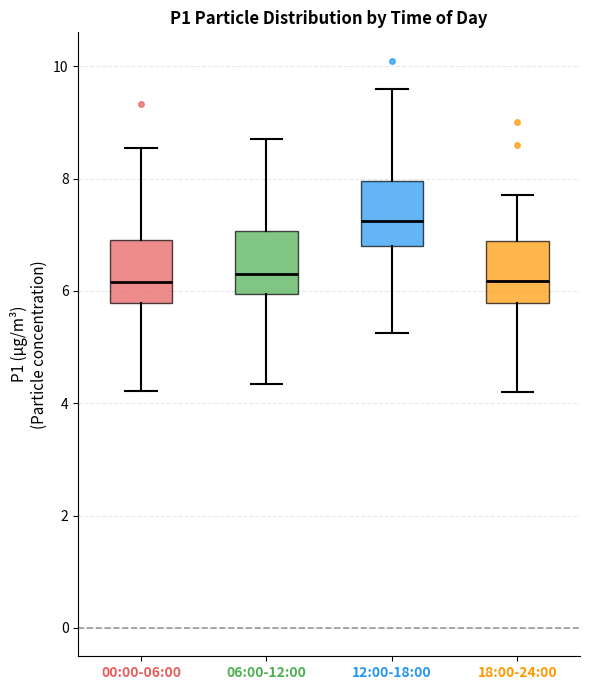

Reading left to right, transcribe this box plot: for each box, give where its median line is, the range the box spans, and where its two whiskers end, as read against the y-axis. The values are not printed on the chart, so give them approximately, as read against the axis.

00:00-06:00: median 6.2, box 5.8 to 7.0, whiskers 4.2 to 8.6
06:00-12:00: median 6.4, box 6.0 to 7.0, whiskers 4.4 to 8.8
12:00-18:00: median 7.2, box 6.8 to 8.0, whiskers 5.2 to 9.6
18:00-24:00: median 6.2, box 5.8 to 6.8, whiskers 4.2 to 7.8